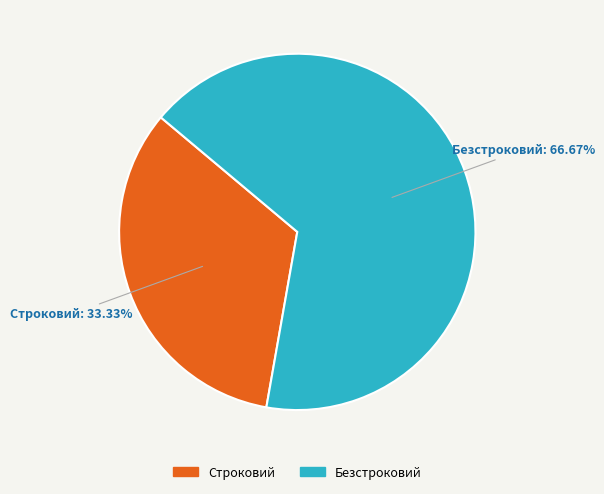

How many slices are in this pie chart?

2